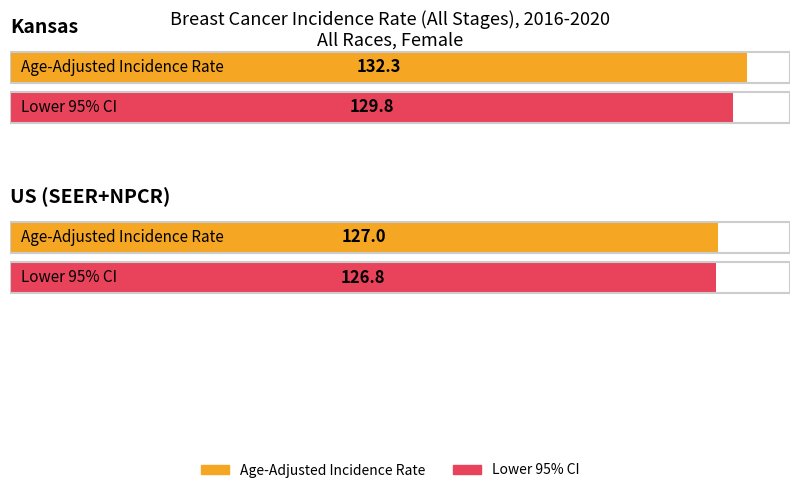

How many groups of bars are there?

2